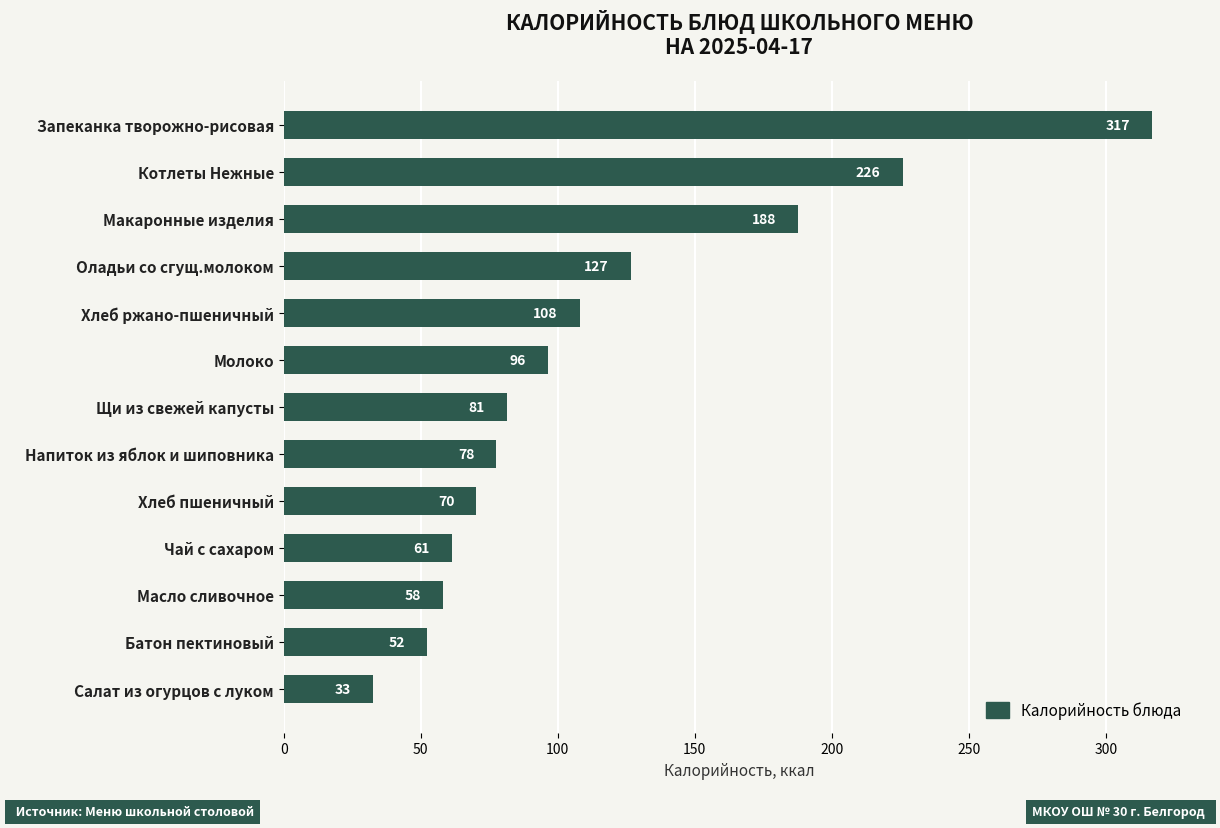

True or false: the data shows 17.7 at Чай с сахаром.

False